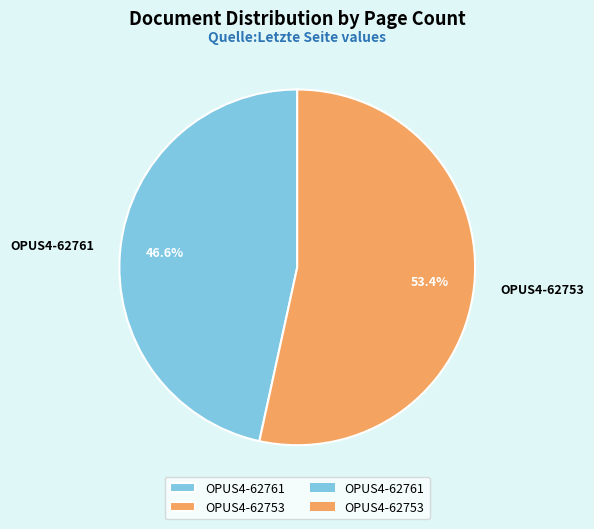

True or false: OPUS4-62761 accounts for 54% of the total.

False